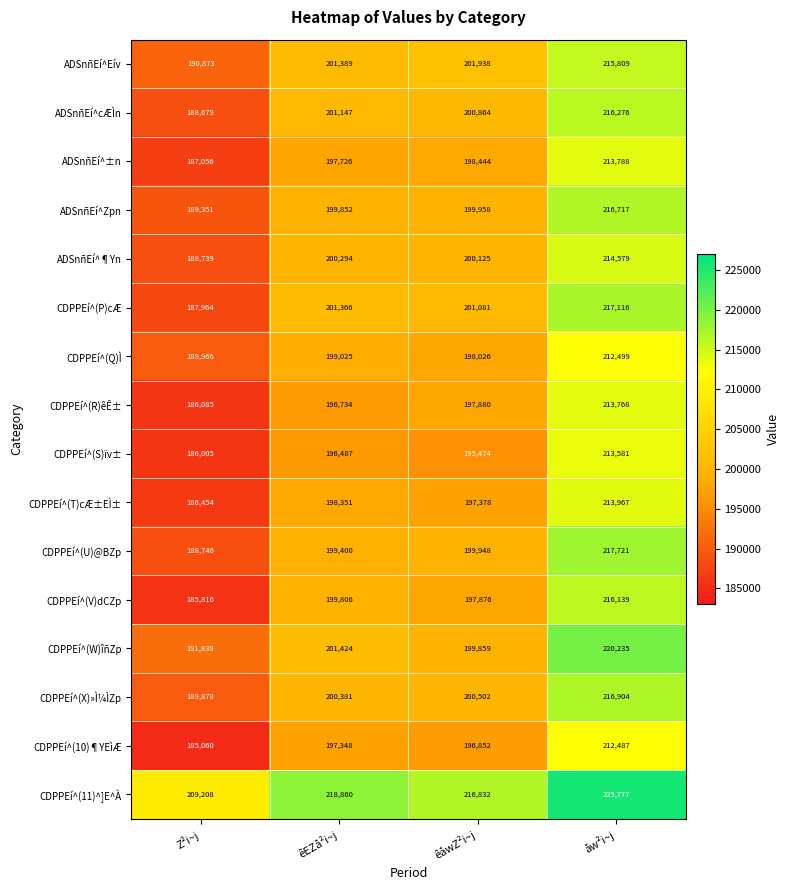

True or false: ADSnñEí^cÆÌn has a value of 201147 at êEZå²i~j.

True